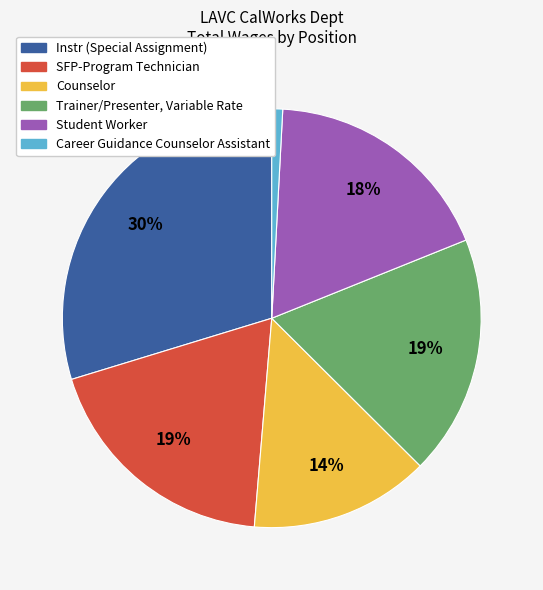

Count the number of slices in the pie.

6